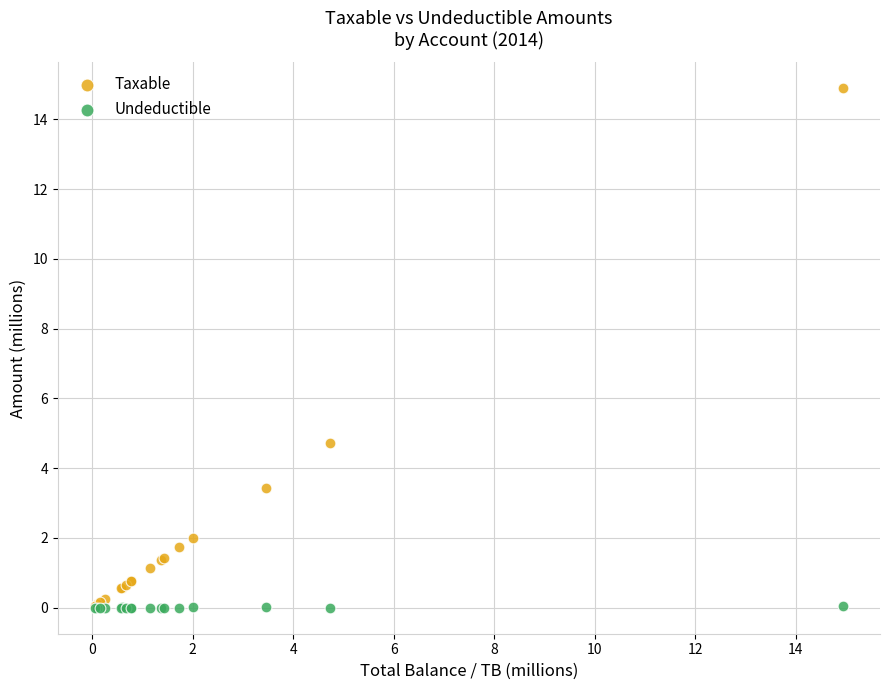

Across all series, what Y value is closest to 7?

4.7